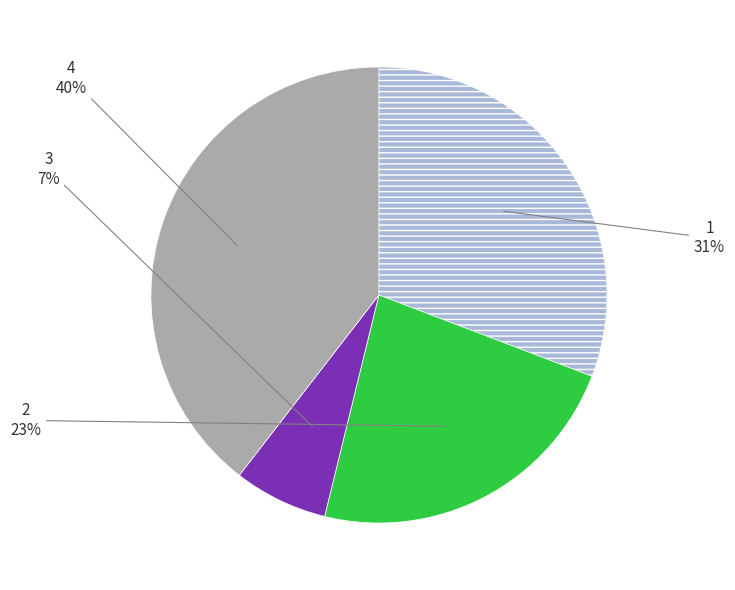

Count the number of slices in the pie.

4